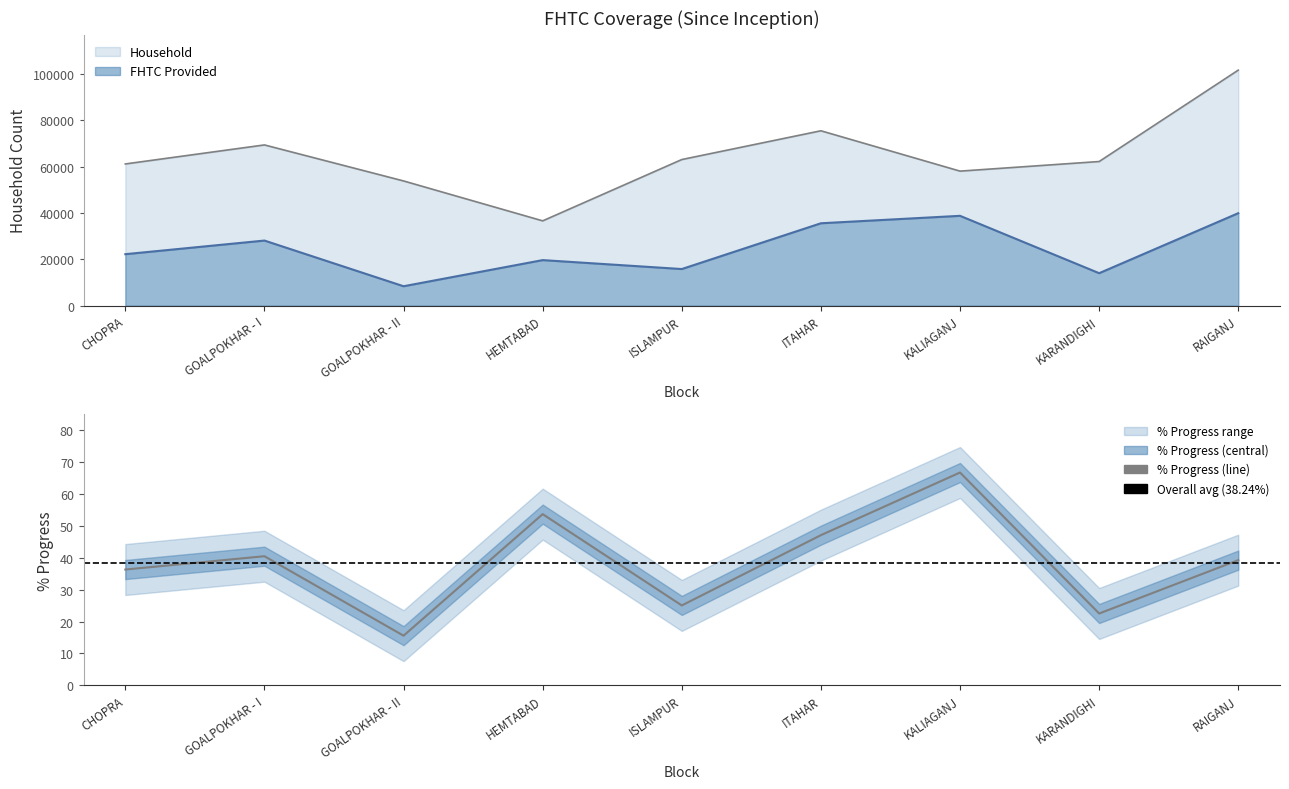

How many data points in Household are above 62199?

4